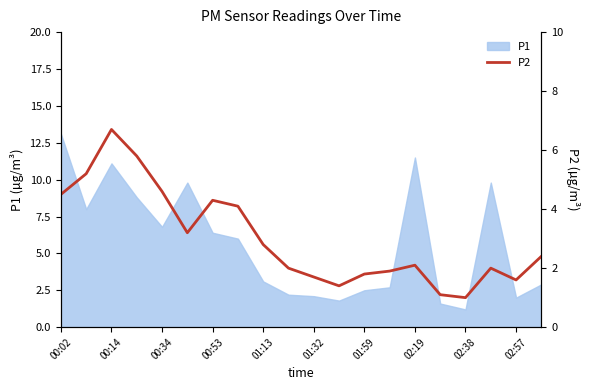

True or false: P1 has a value of 6.8 at 00:34.

True